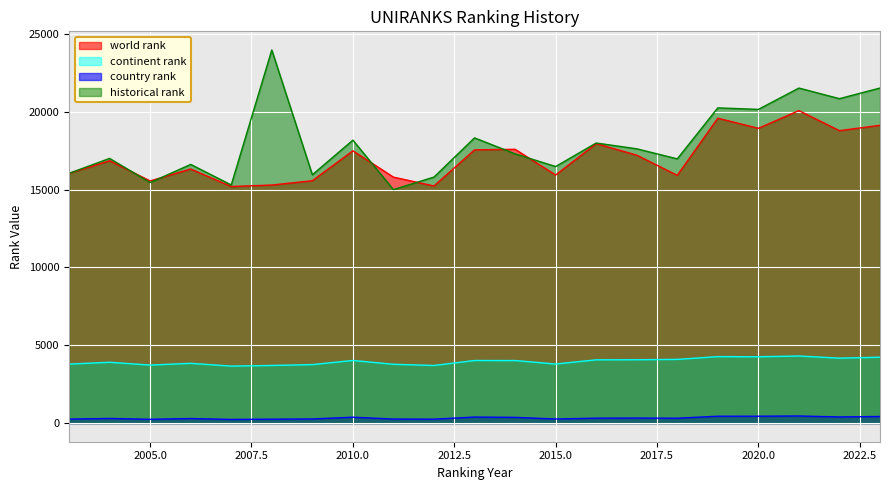

Is it true that continent rank equals 3906.0 at 2004?

True